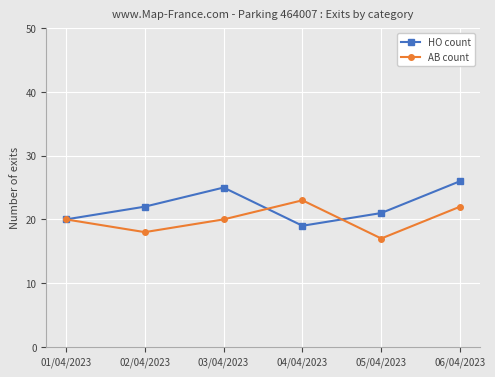

What is the sum of the AB count values at 03/04/2023 and 05/04/2023?

37